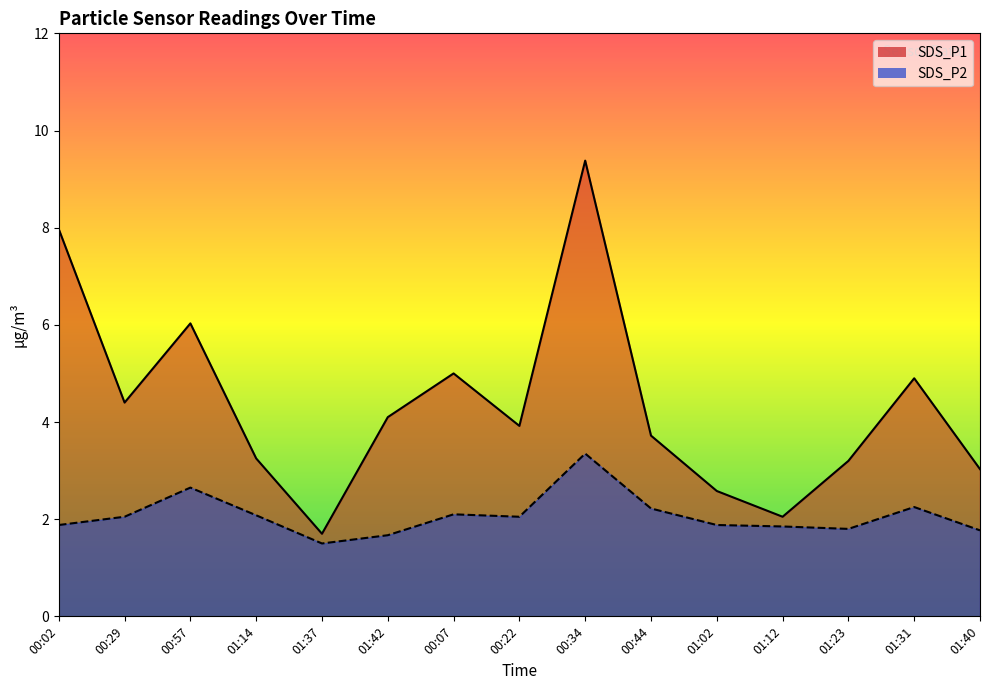

Which has a higher value, 00:07 or 01:02?

00:07